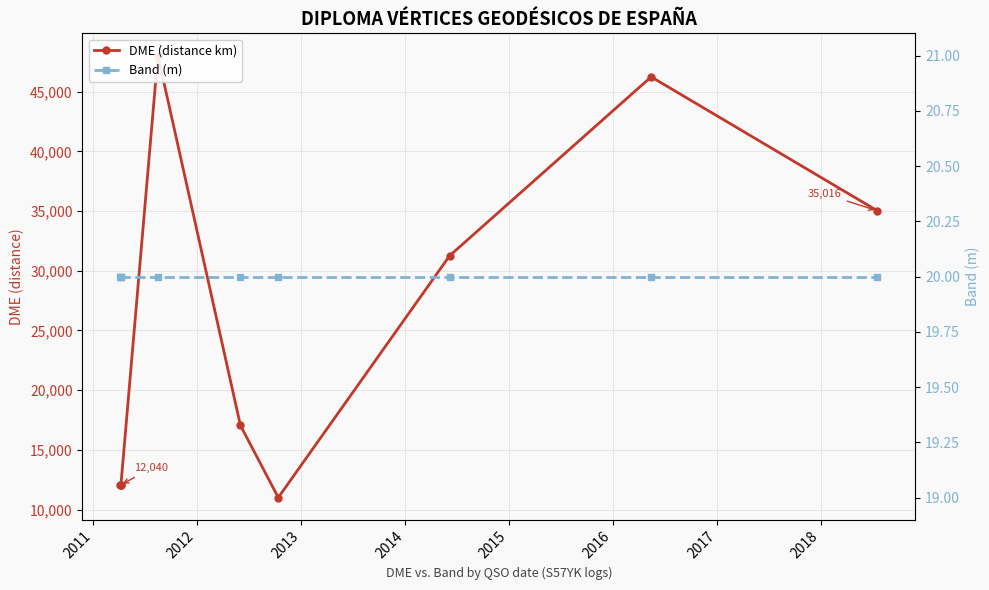

The value of Band (m) at 2013 is 32. True or false?

False